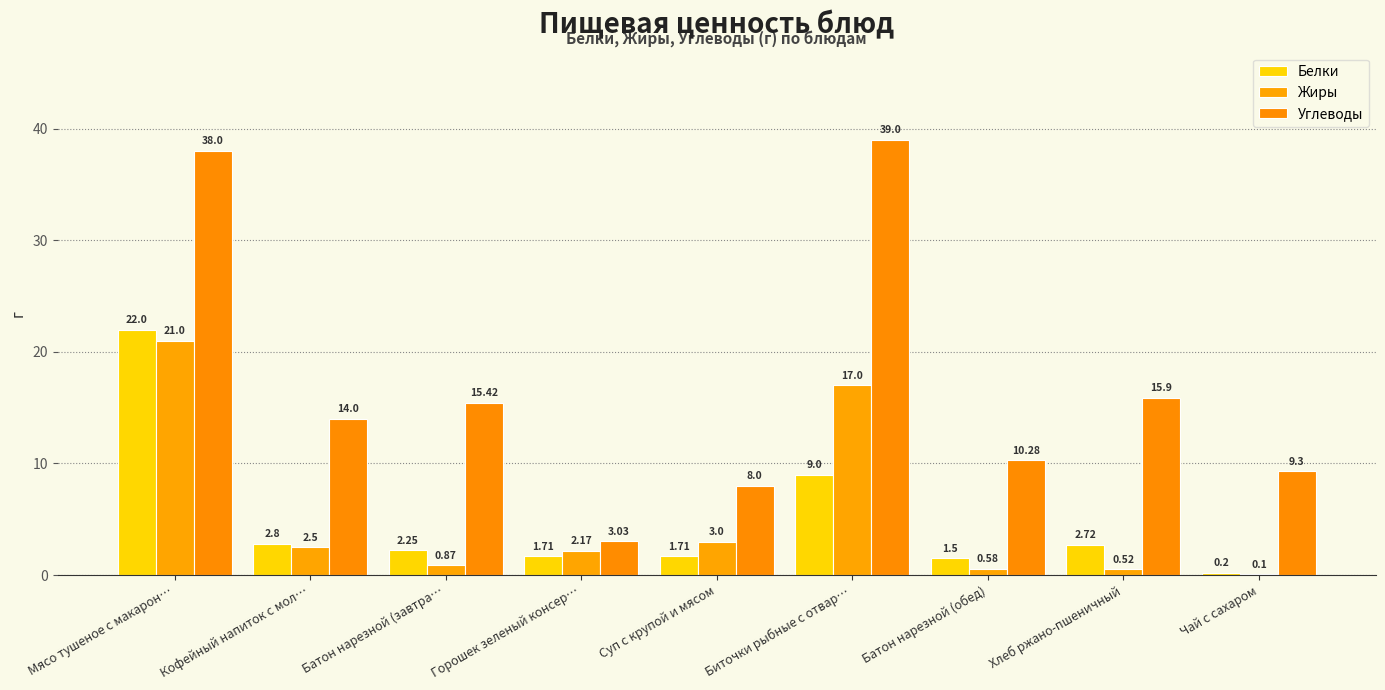

What value does the Жиры series have at Чай с сахаром?

0.1